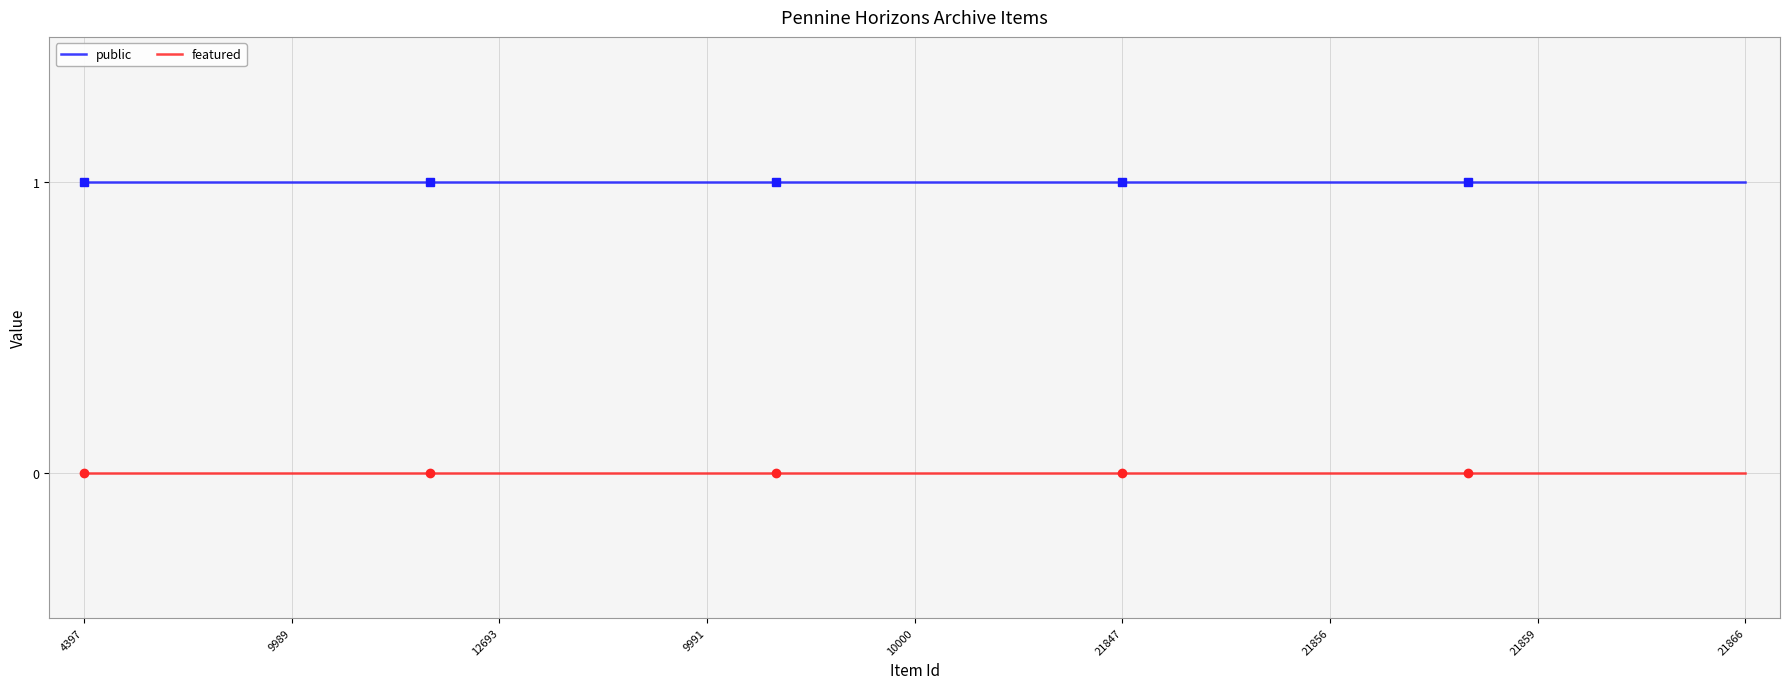

Rank the series by their average value, from lowest to highest.

featured, public